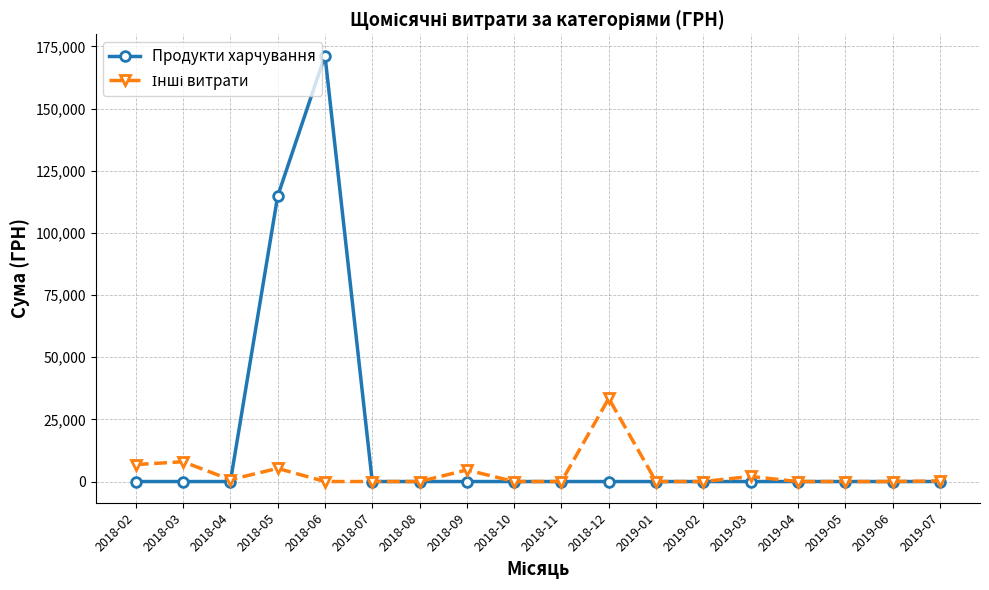

What position from the right is 2018-05?

15